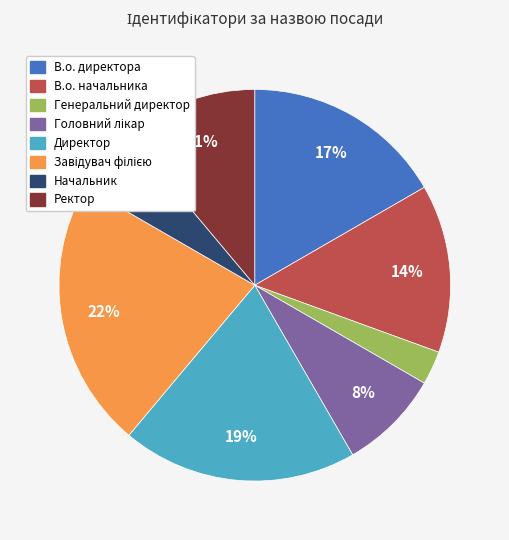

To the nearest percent, what is the difference between the largest and smallest slice percentages?

19%